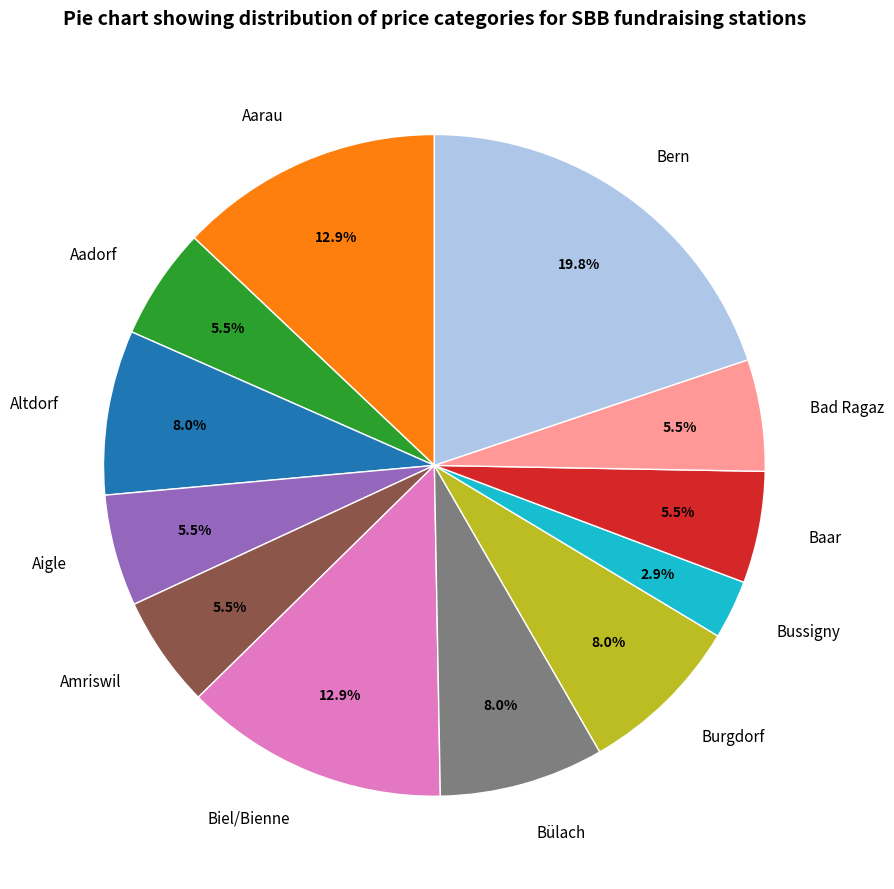

What is the largest slice in the pie chart?

Bern